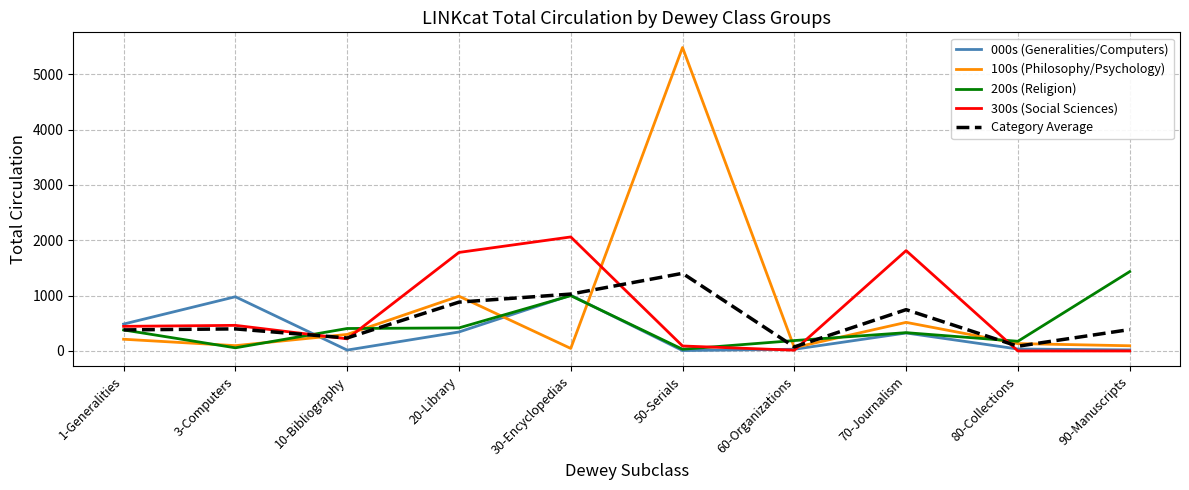

Does the chart display data point markers on the line(s)?

No